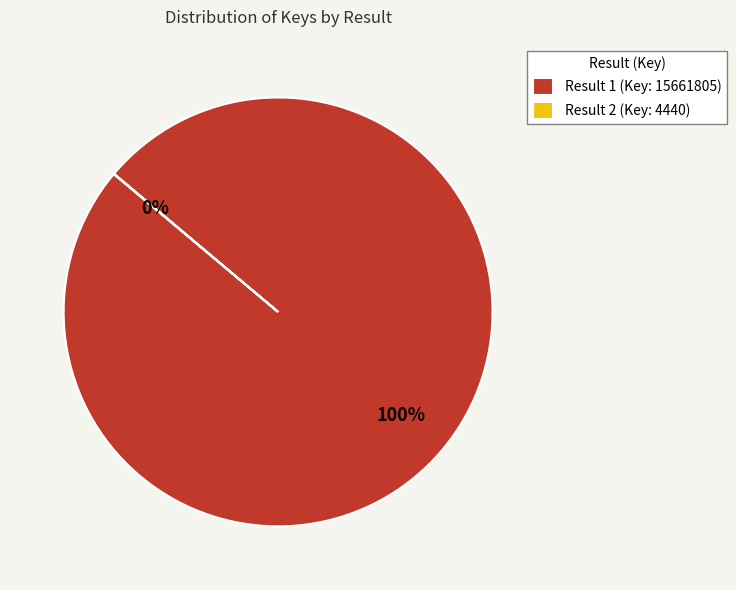

To the nearest percent, what percentage of the pie is Result 1 (Key: 15661805)?

100%